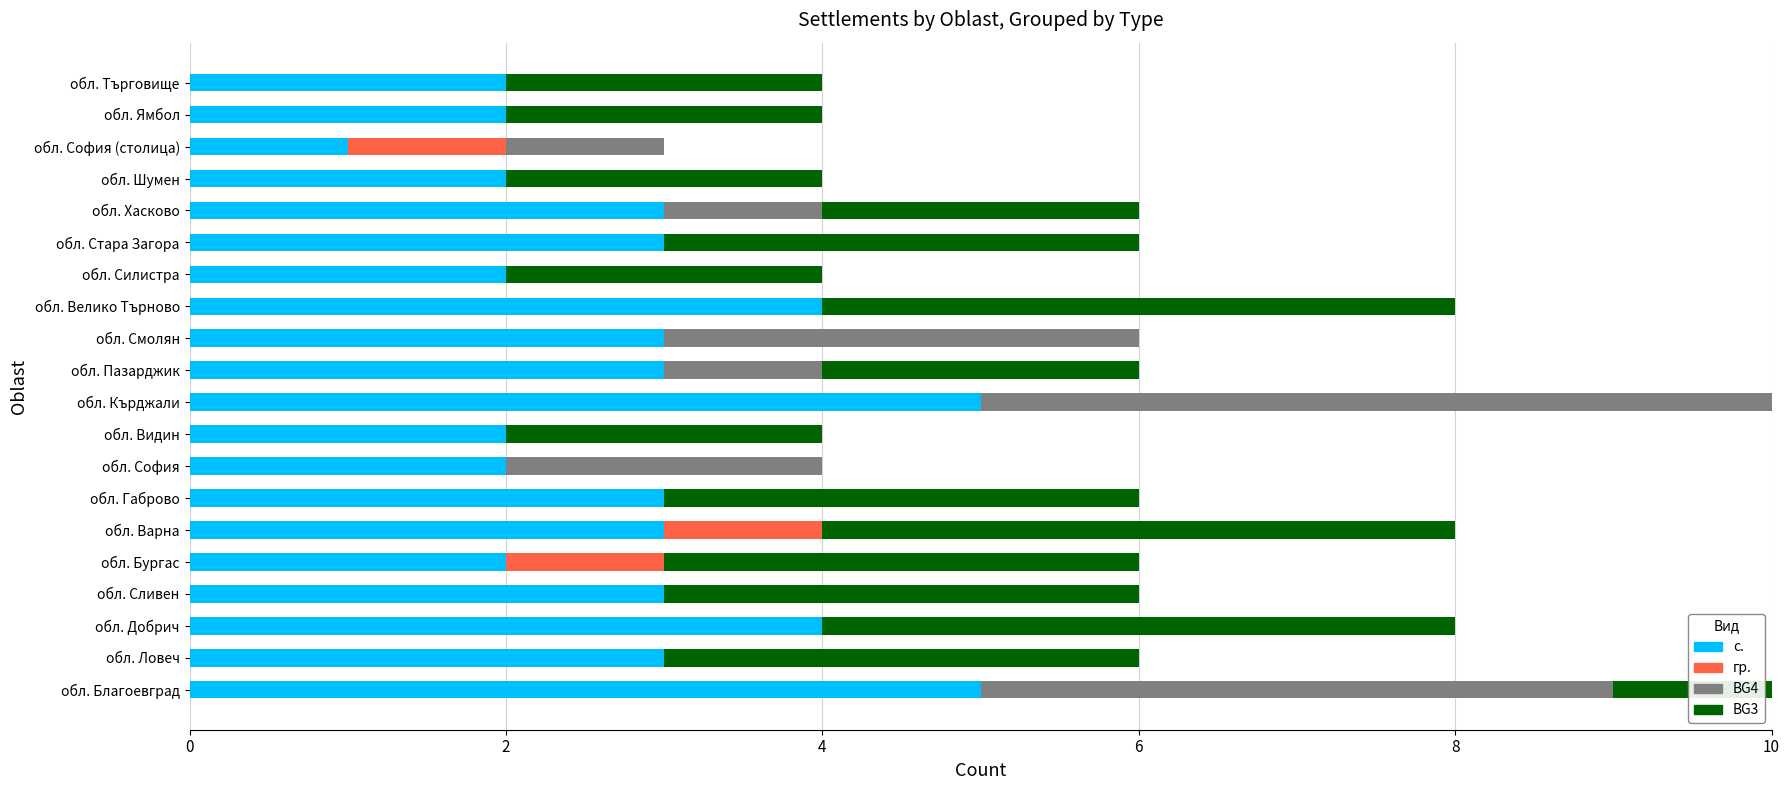

The с. series shows 5 at обл. Сливен. True or false?

False